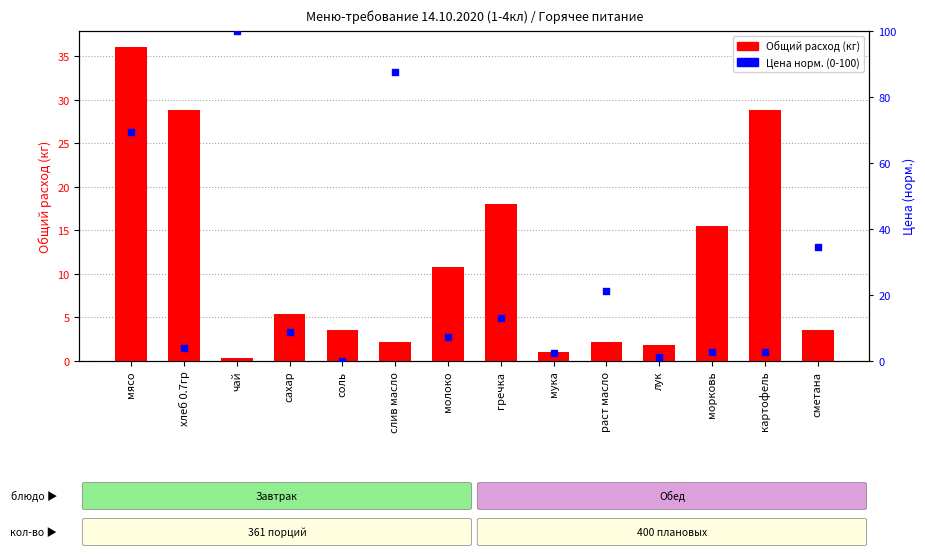

What is the total value across all series at соль?

3.6